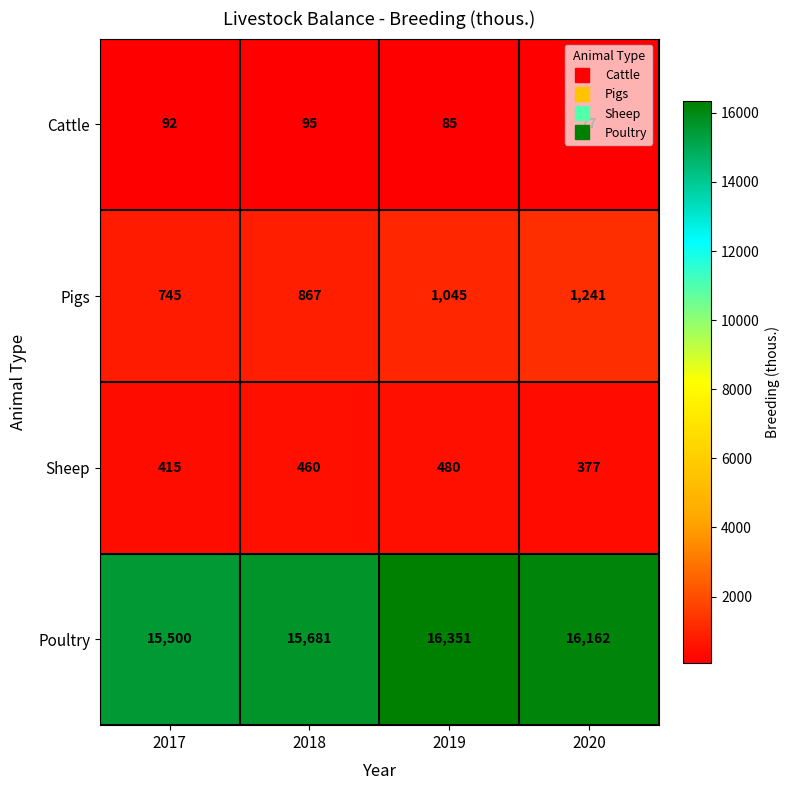

How many data points in Poultry are less than 16162?

2